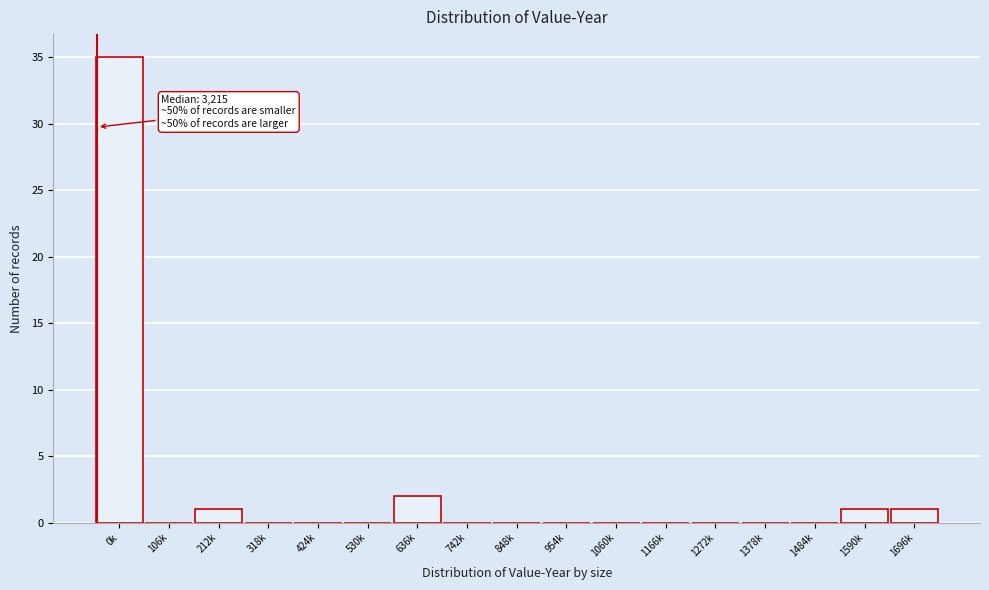

Reading left to right, list all the values displayed in this chart.

0k=35	106k=0	212k=1	318k=0	424k=0	530k=0	636k=2	742k=0	848k=0	954k=0	1060k=0	1166k=0	1272k=0	1378k=0	1484k=0	1590k=1	1696k=1